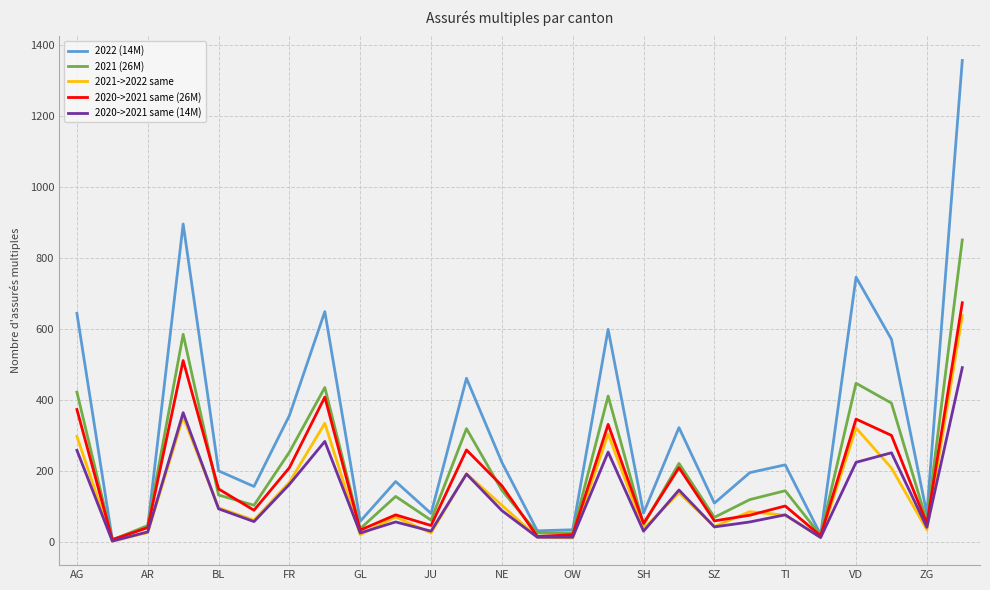

Which series has the largest total across all categories?

2022 (14M)